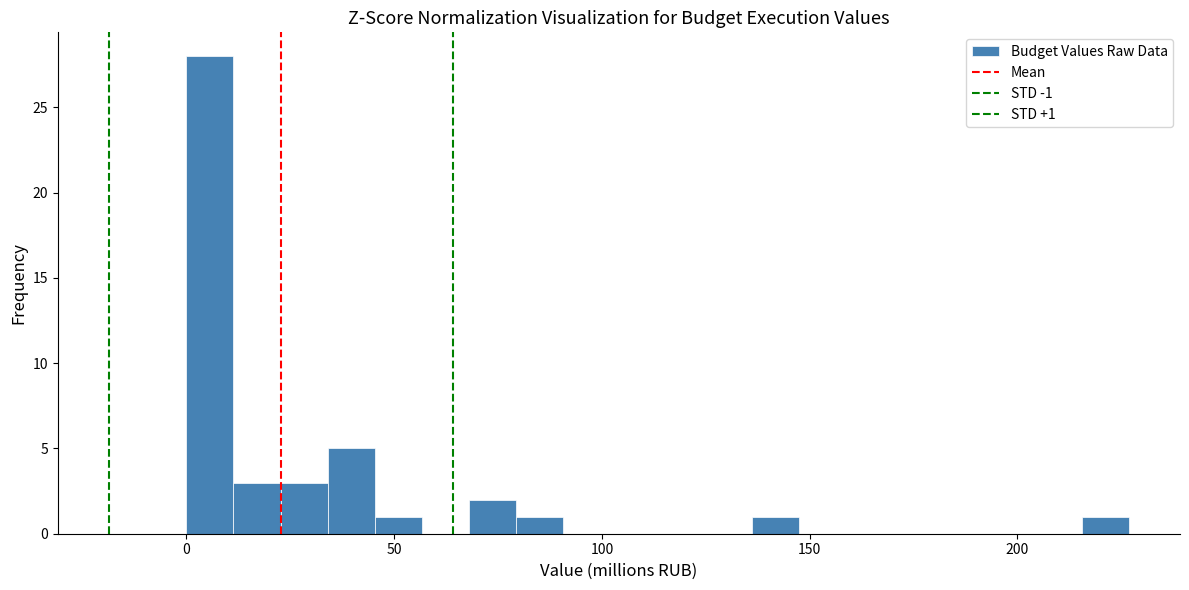

Read against the x-axis, roughly where is the centre of the tallest bar?

5